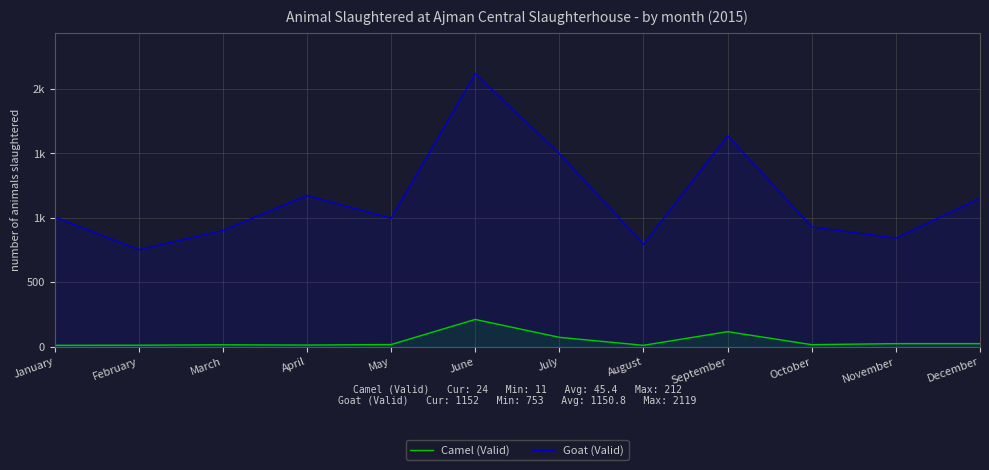

Rank the series by their maximum value, from highest to lowest.

Goat (Valid), Camel (Valid)